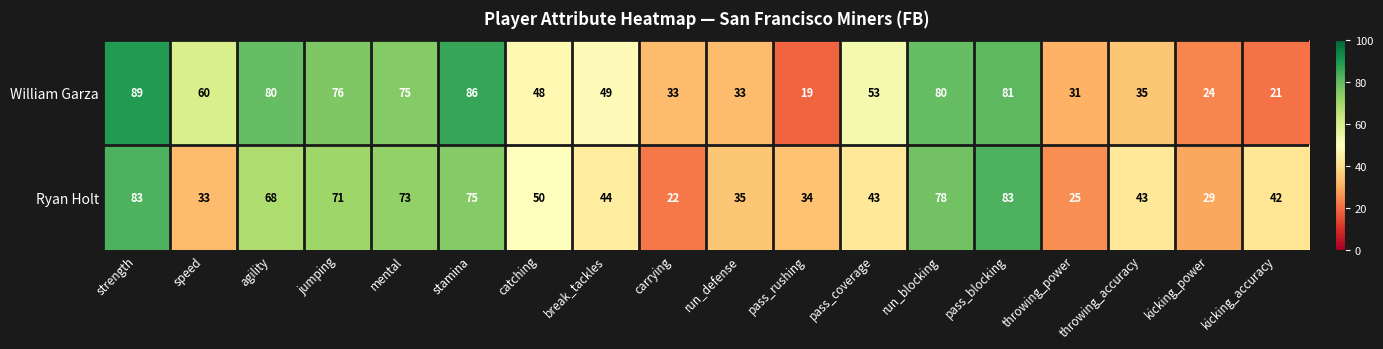

What is the greatest value displayed?

89